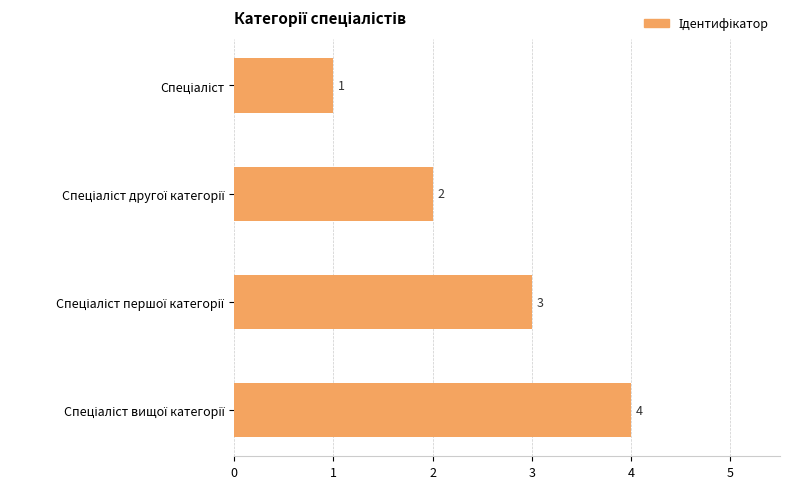

What is the maximum value shown in the chart?

4